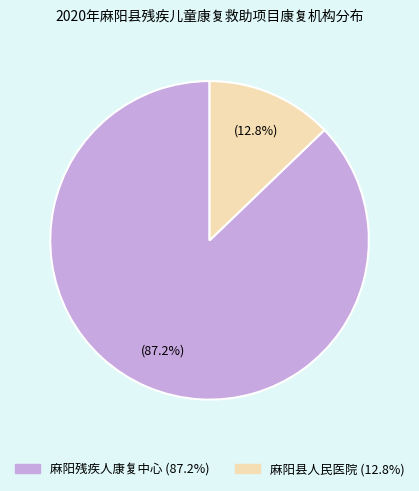

Combined, what portion of the pie is 麻阳县人民医院 and 麻阳残疾人康复中心?

100.0%